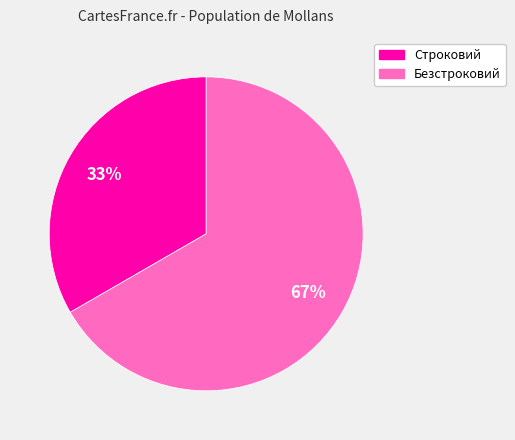

True or false: Безстроковий accounts for 75% of the total.

False